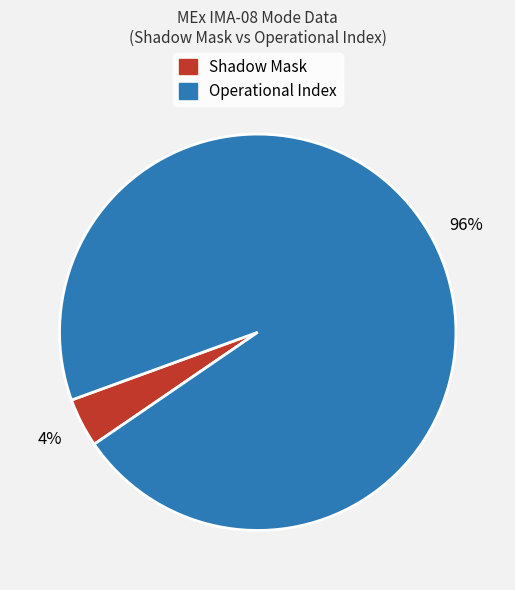

Which slice is the smallest?

Shadow Mask